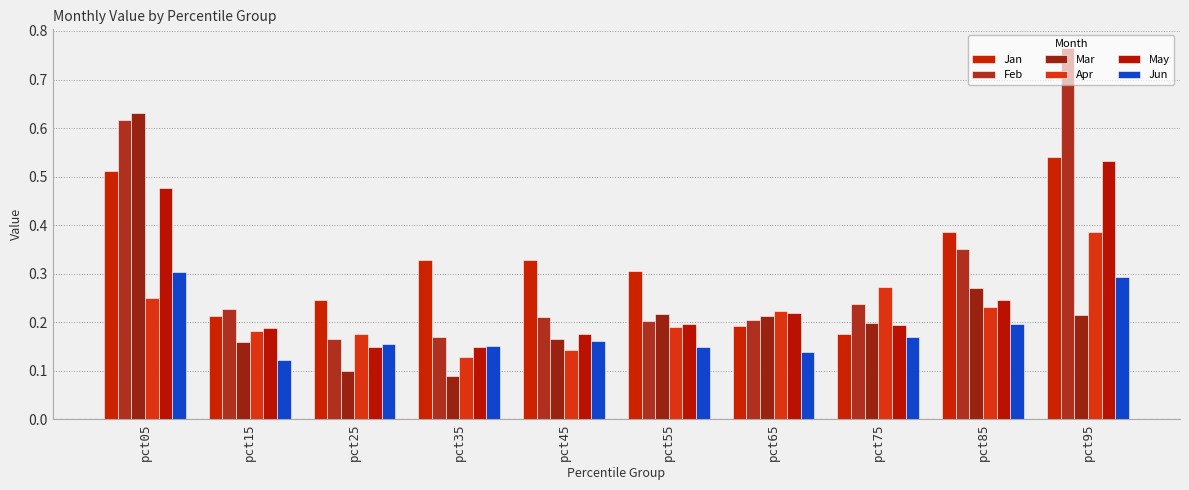

How many bars are there in each group?

6